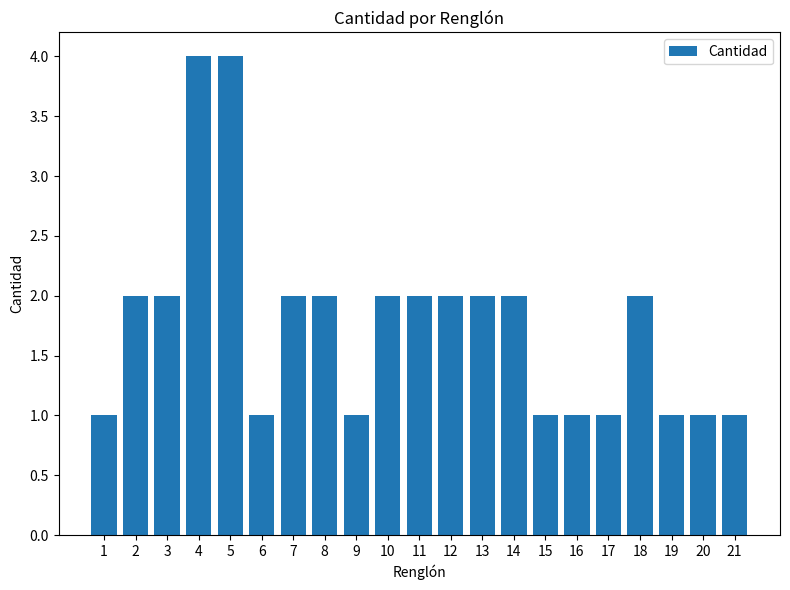

What is the sum of all values?

37